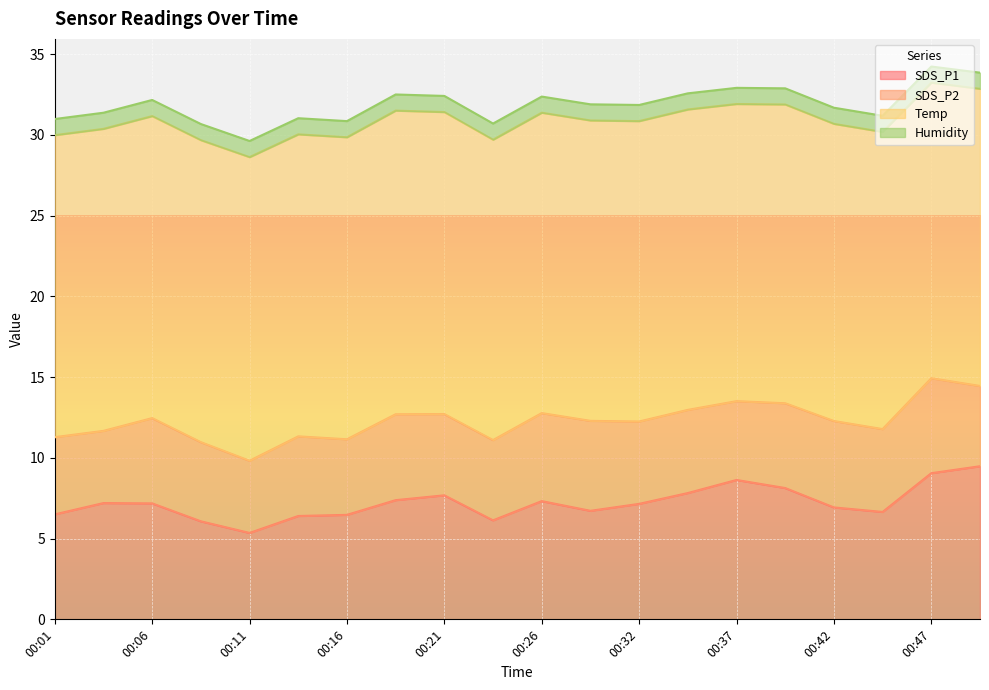

True or false: SDS_P1 and Humidity cross at least once.

False